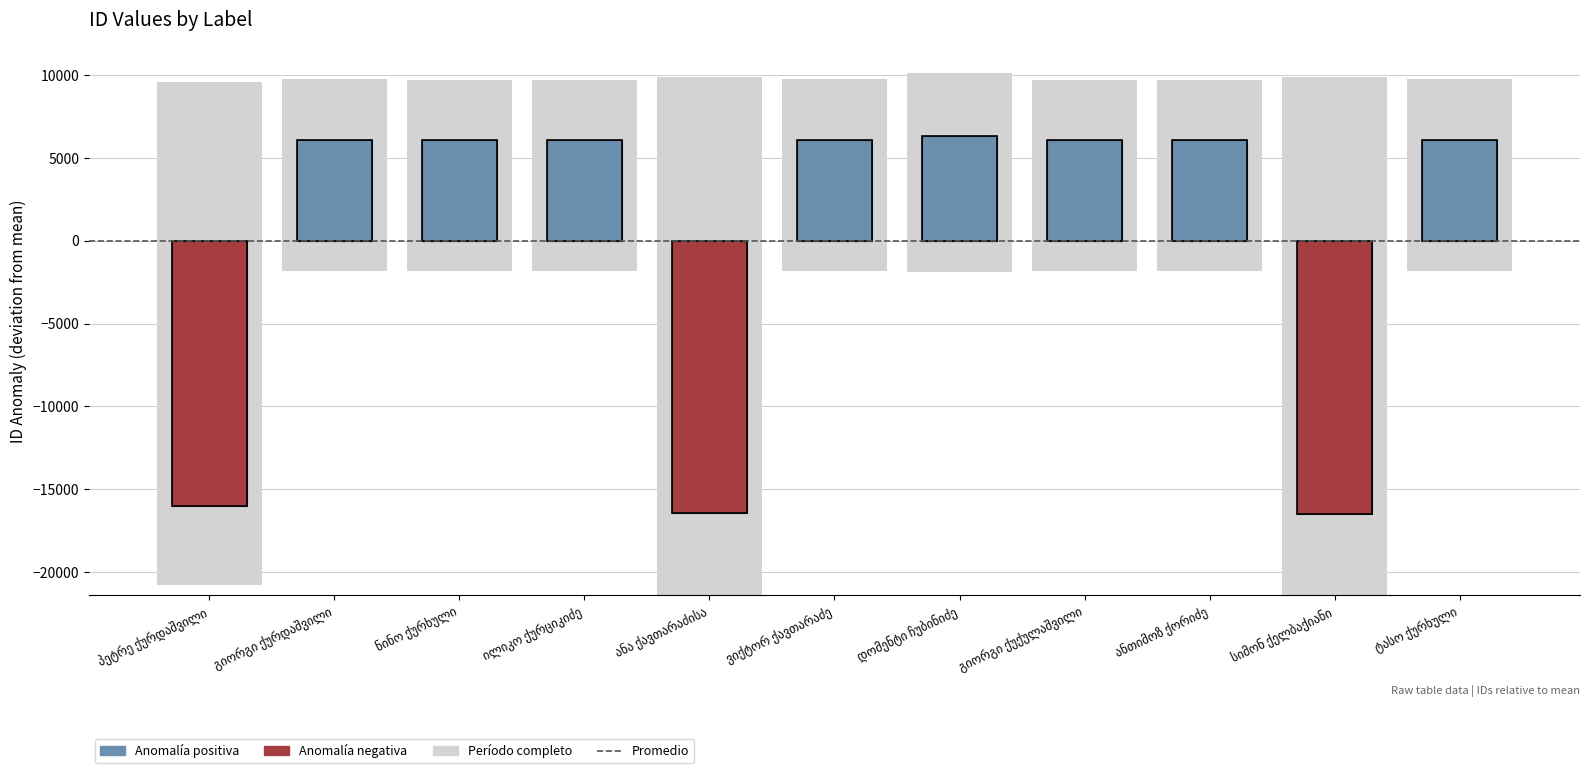

How many bars are there in total?

11